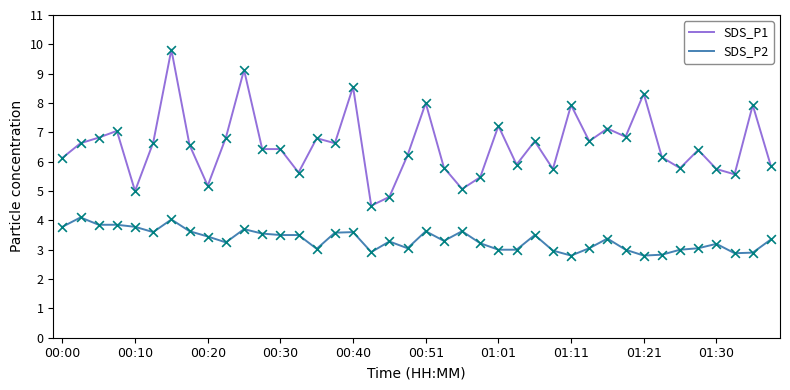

Which series has the largest total across all categories?

SDS_P1